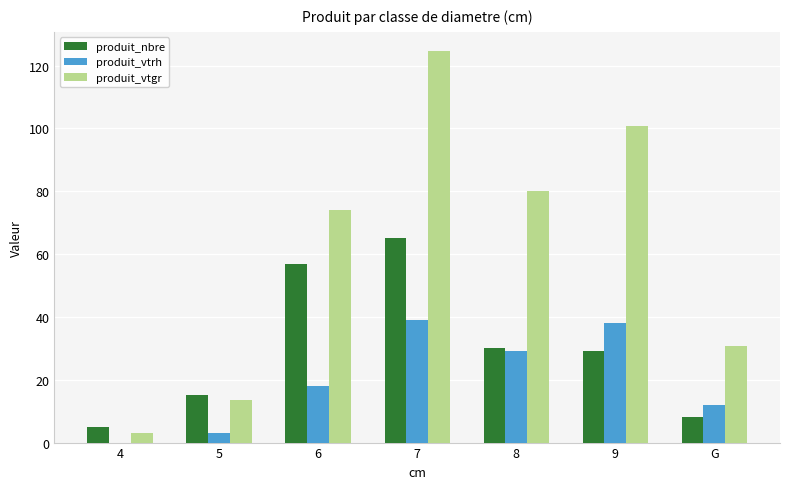

Is it true that produit_nbre equals 30.0 at 8?

True